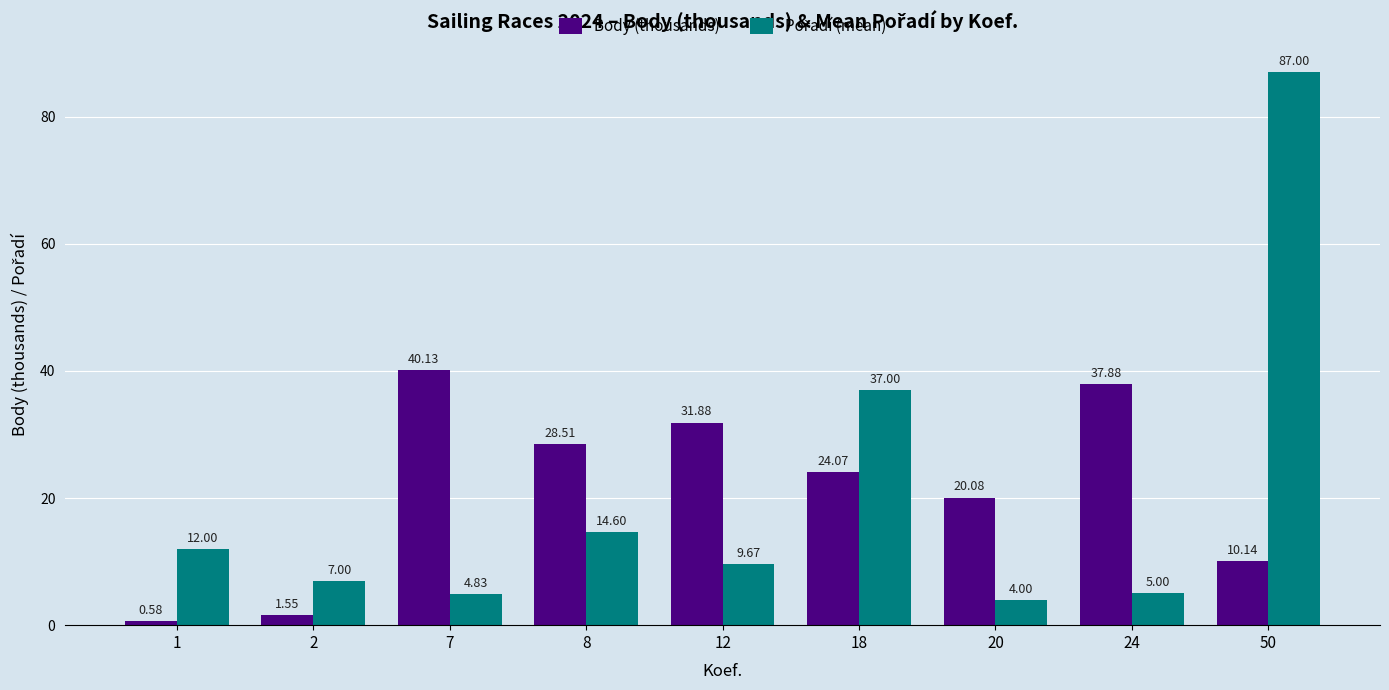

What is the total value across all series at 50?

97.1